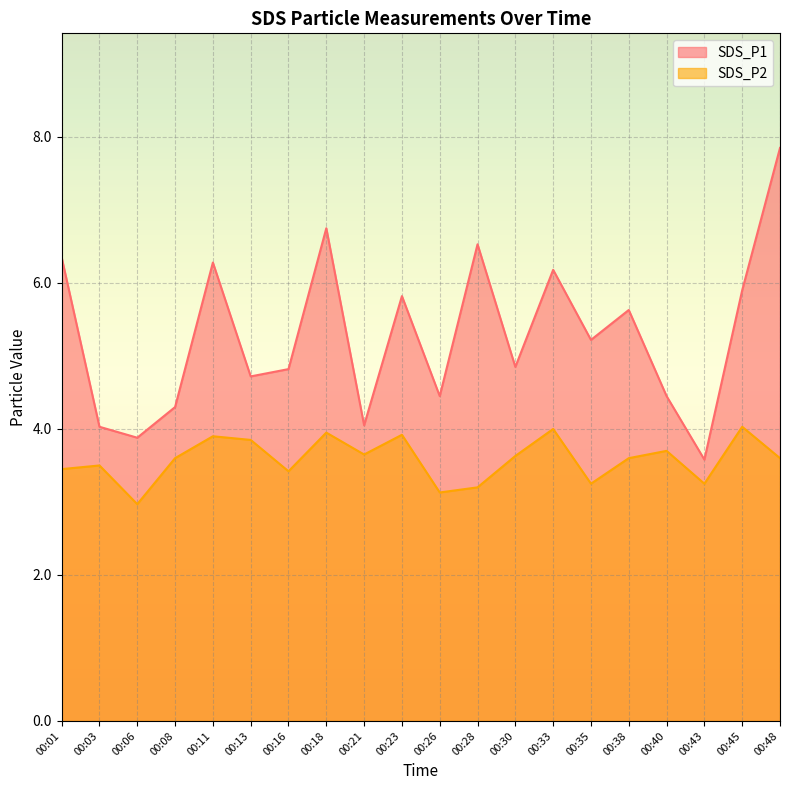

True or false: SDS_P1 and SDS_P2 cross at least once.

False